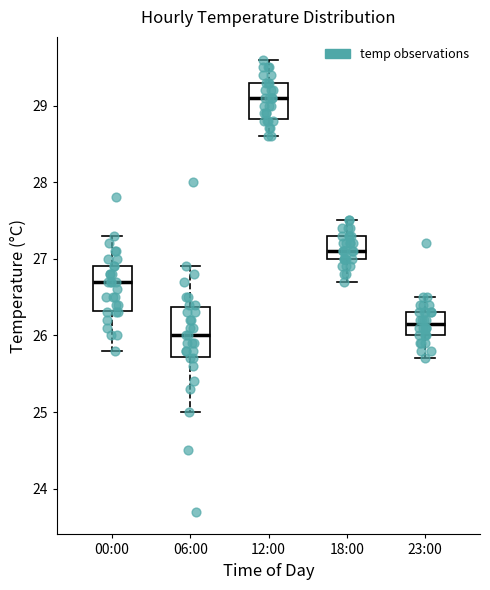

Where does the lower whisker of the box for 00:00 end on the y-axis? The values are not printed on the chart, so give them approximately, as read against the axis.

25.8